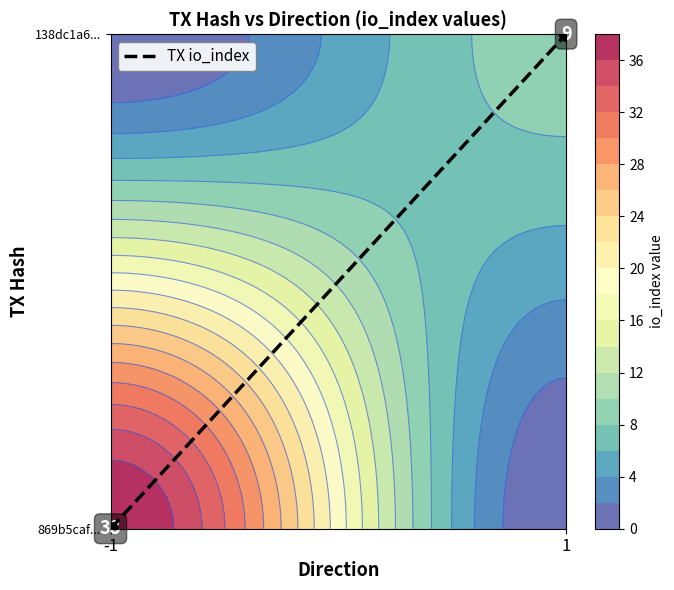

Rank the categories by value from highest to lowest.

1, -1